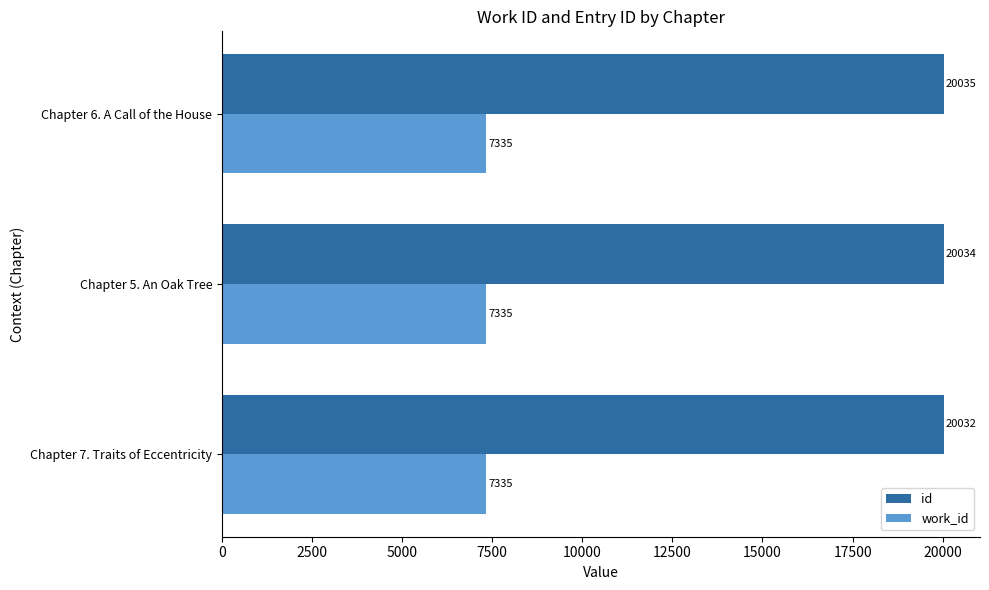

Rank the series at Chapter 6. A Call of the House from lowest to highest value.

work_id, id